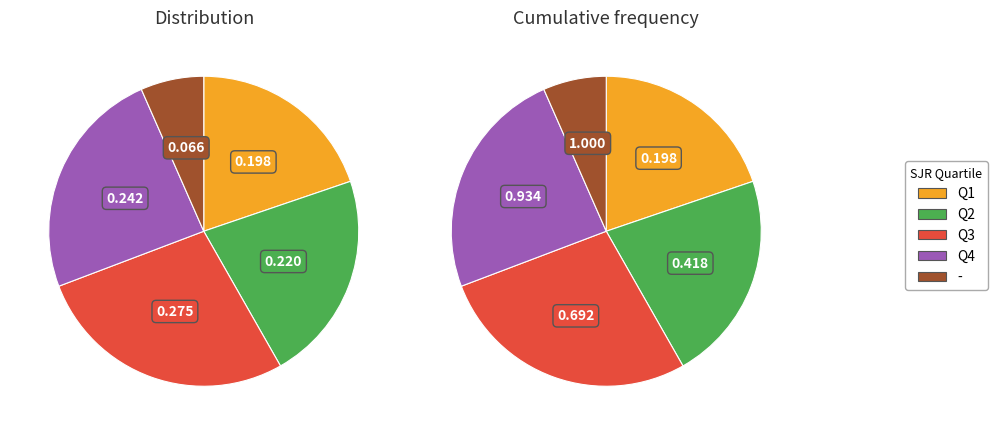

What percentage do Q3 and Q2 together represent?

49.5%